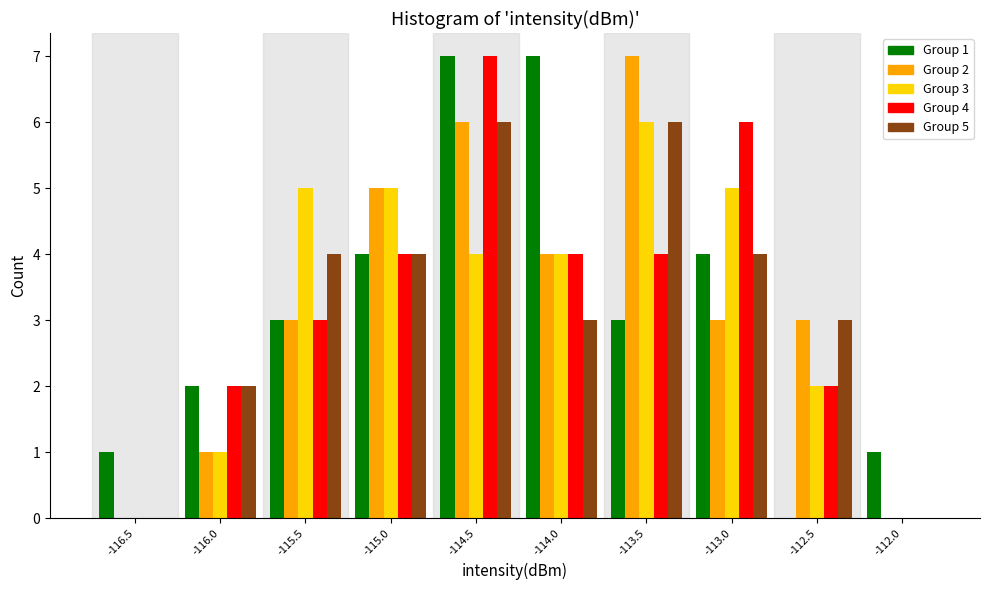

Between -115.5 and -113.0, which series saw the biggest shift?

Group 4